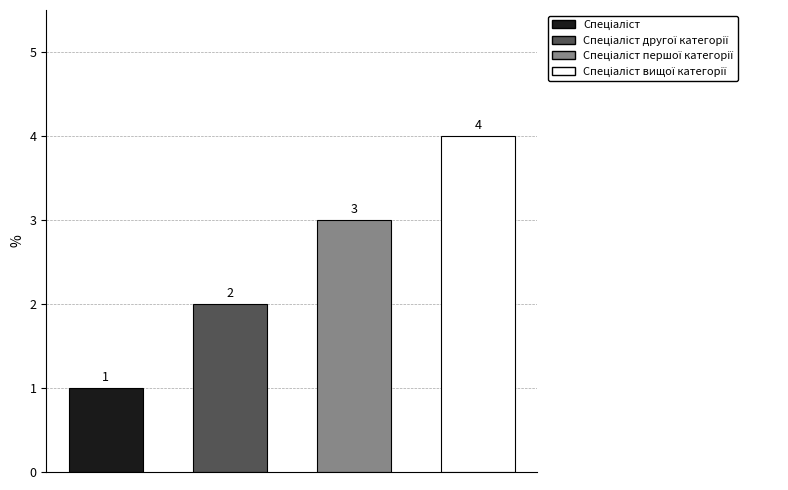

Reading left to right, transcribe all the data shown in this chart.

1	2	3	4